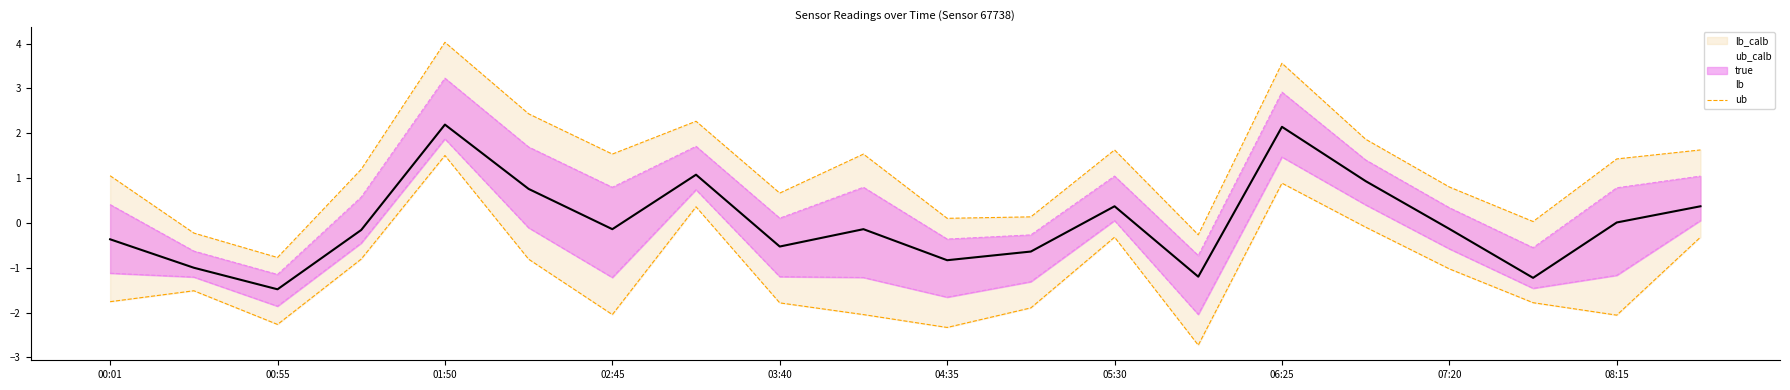

Is it true that true equals -0.2 at 02:45?

True